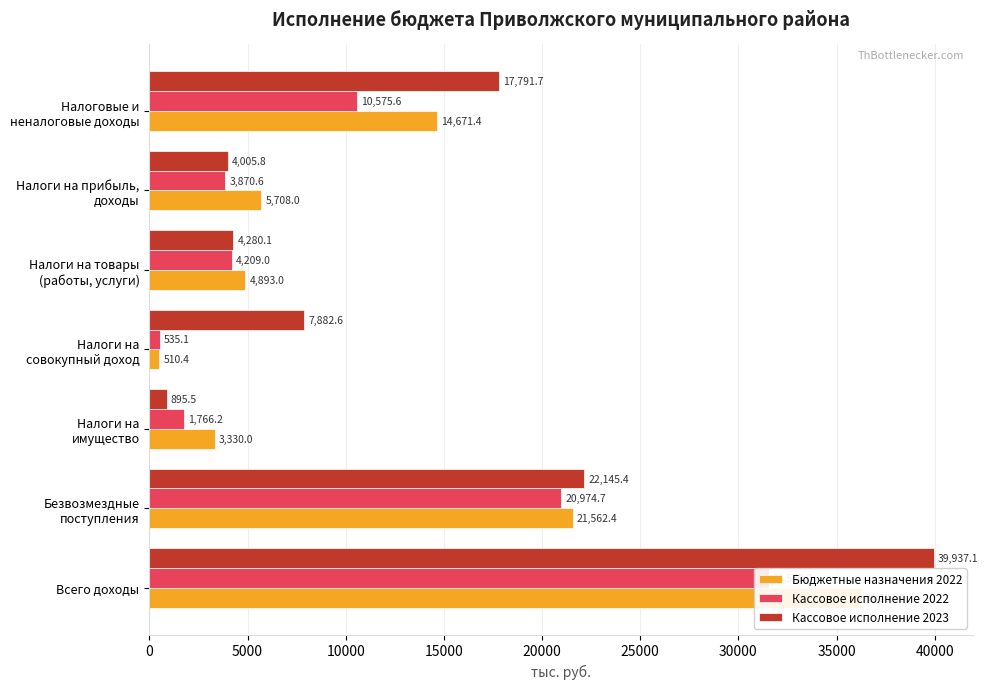

Between 0 and 20000, which series saw the biggest shift?

Кассовое исполнение 2023